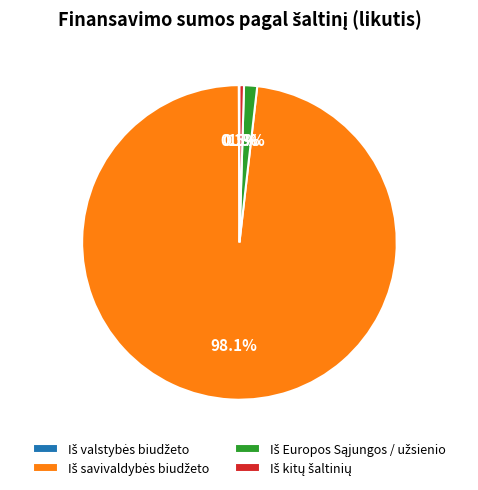

Is there a majority slice in this chart?

Yes